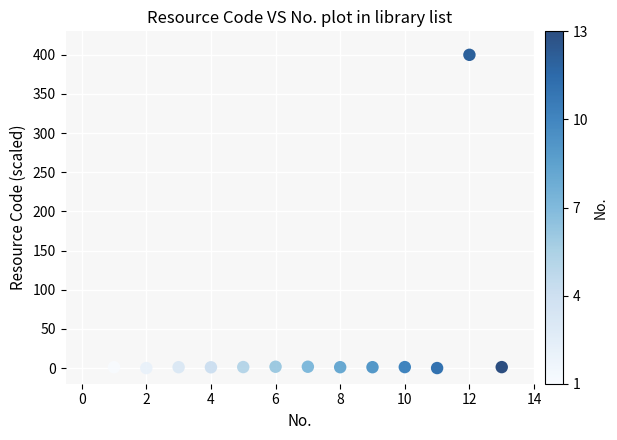

What is the range of Y values (max minus min)?

400.0